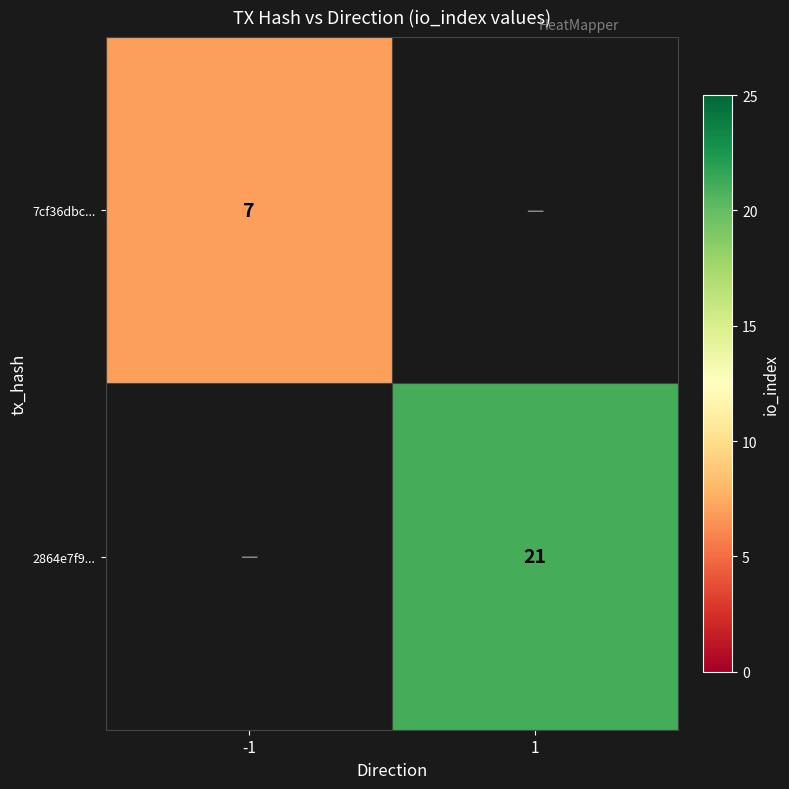

What is the maximum value shown in the chart?

21.0